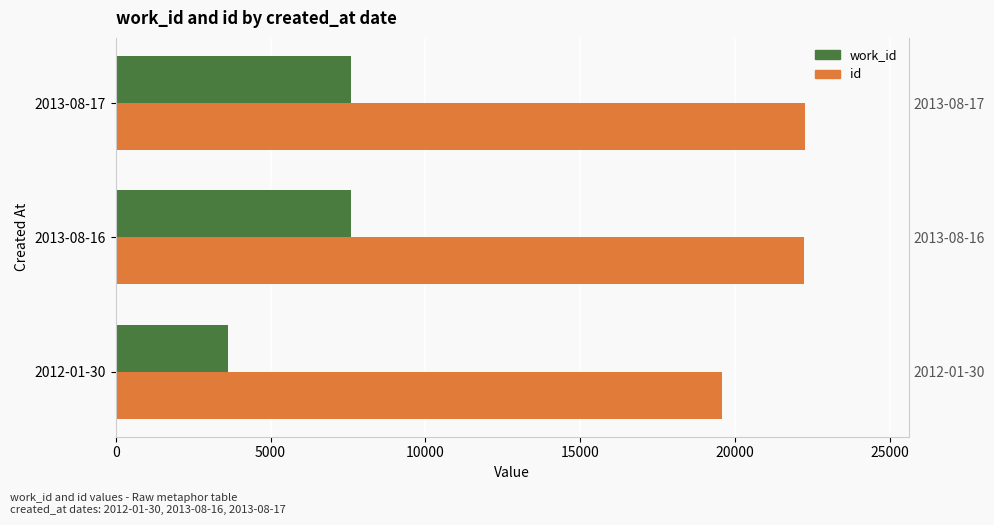

Which series changed the most between 2012-01-30 and 2013-08-16?

work_id